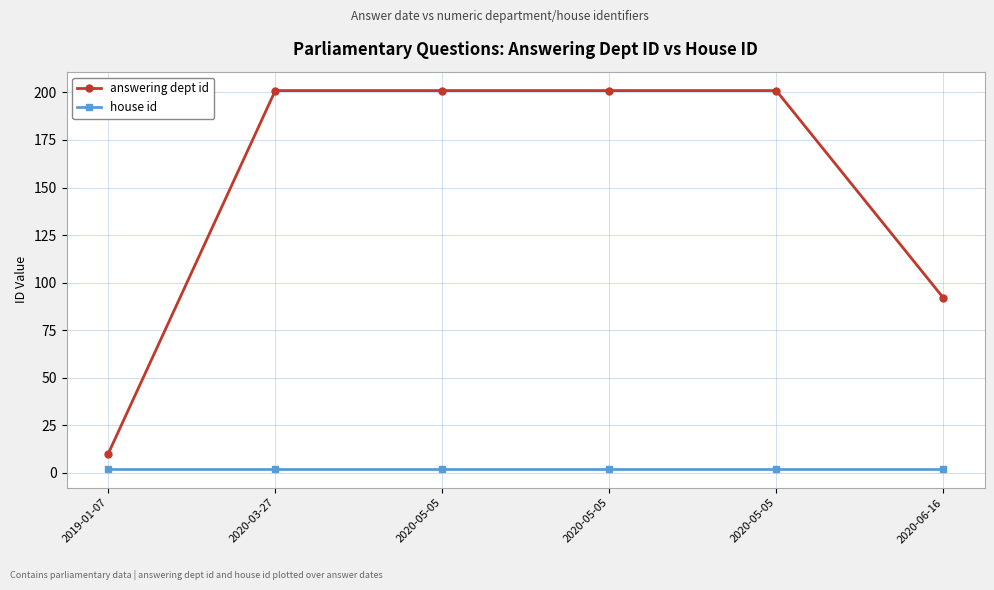

How many lines are shown in the chart?

2